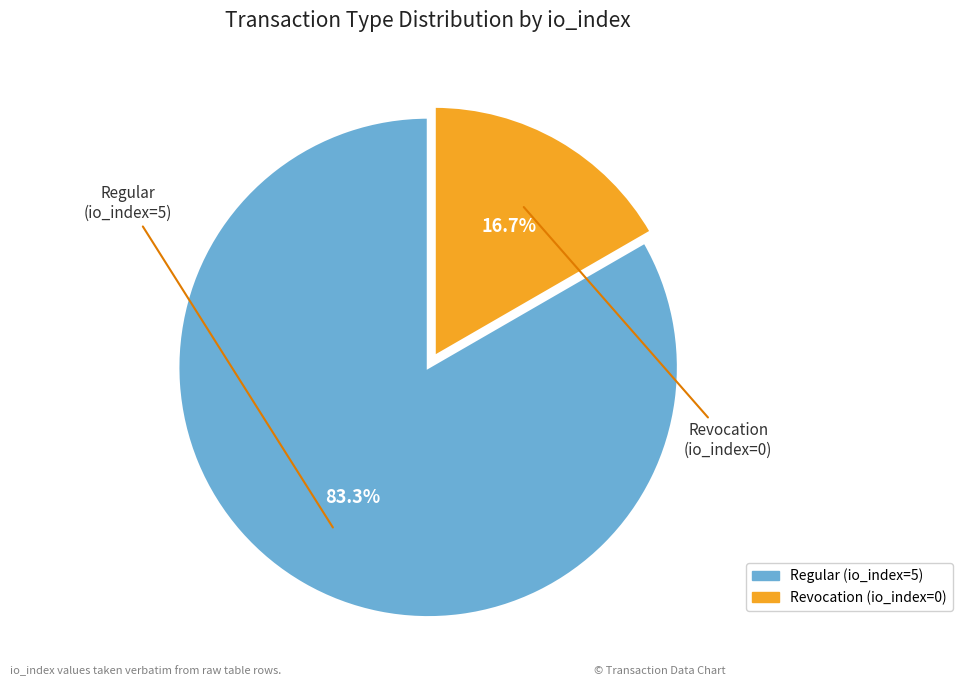

To the nearest percent, what is the average slice percentage?

50%